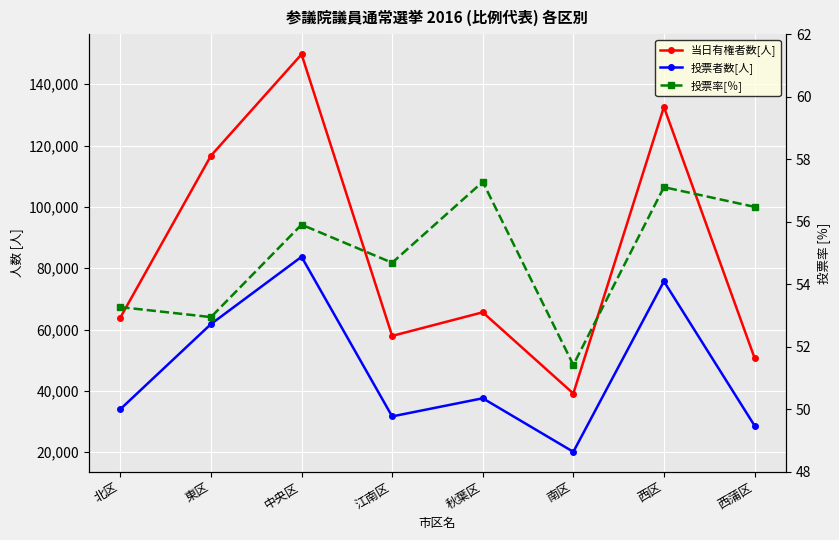

What is the difference between the maximum and second lowest values in the 当日有権者数[人] series?

98955.0